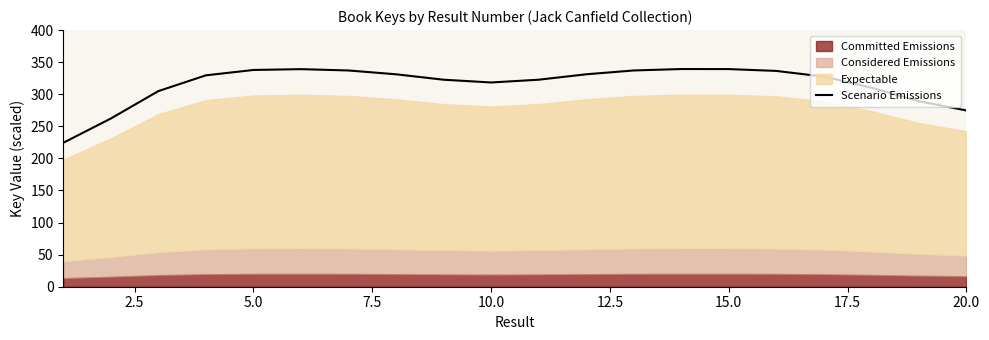

What is the value of the 13th point from the left?

337.1